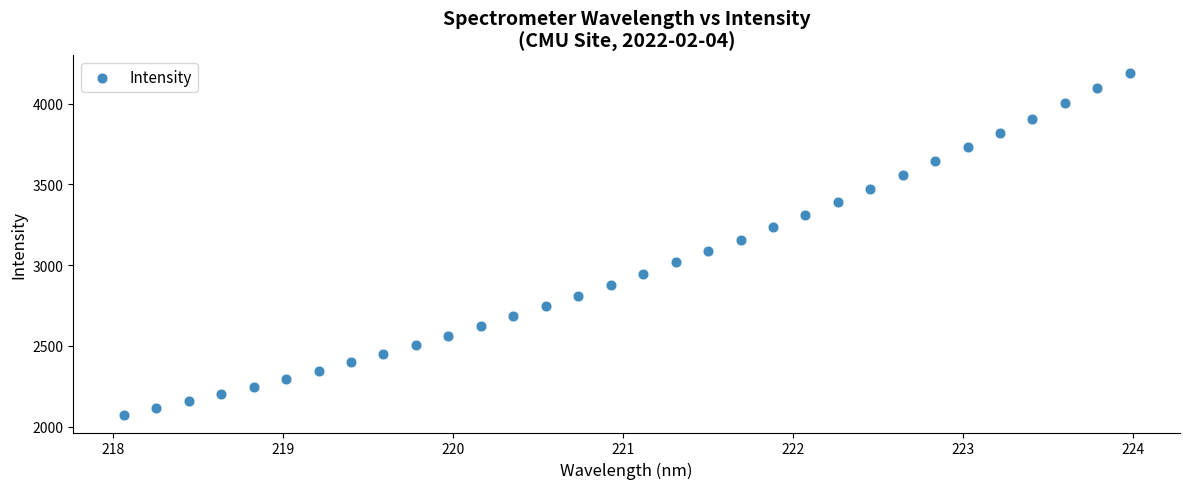

What is the range of Y values (max minus min)?

2122.6